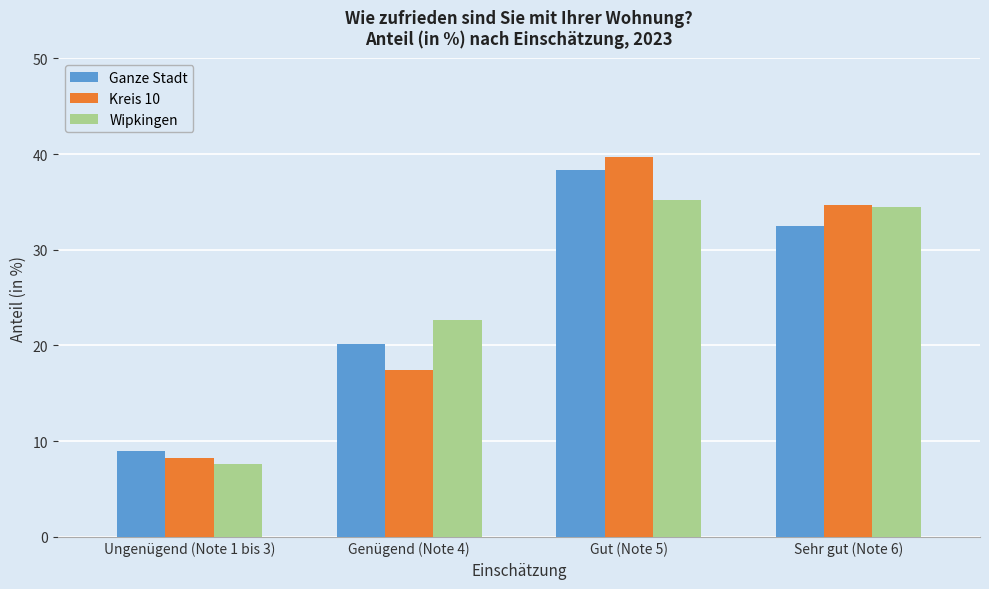

Reading left to right, transcribe all the data shown in this chart.

Ganze Stadt: 9.0	20.1	38.3	32.5
Kreis 10: 8.2	17.4	39.7	34.7
Wipkingen: 7.6	22.7	35.2	34.5